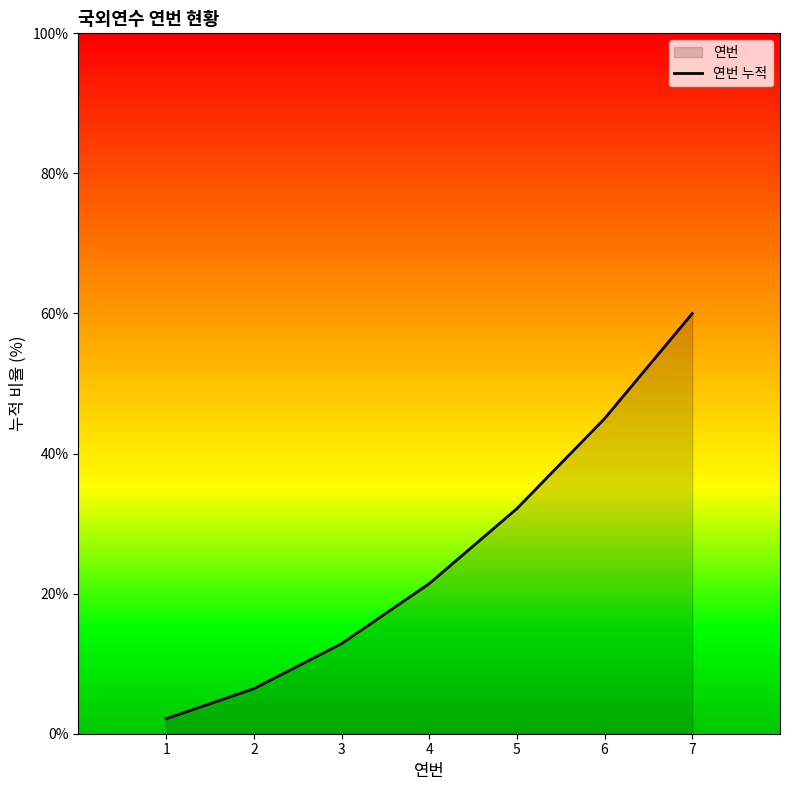

Reading left to right, extract all data points from this chart.

1=2.1	2=6.4	3=12.9	4=21.4	5=32.1	6=45.0	7=60.0